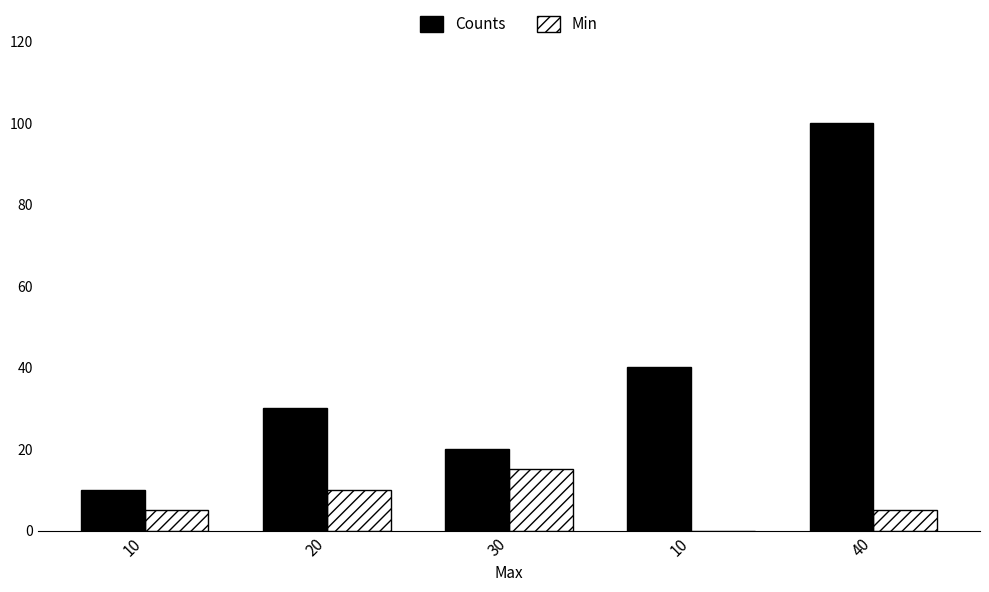

Reading left to right, list all the values displayed in this chart.

Counts: 10	30	20	40	100
Min: 5	10	15	0	5